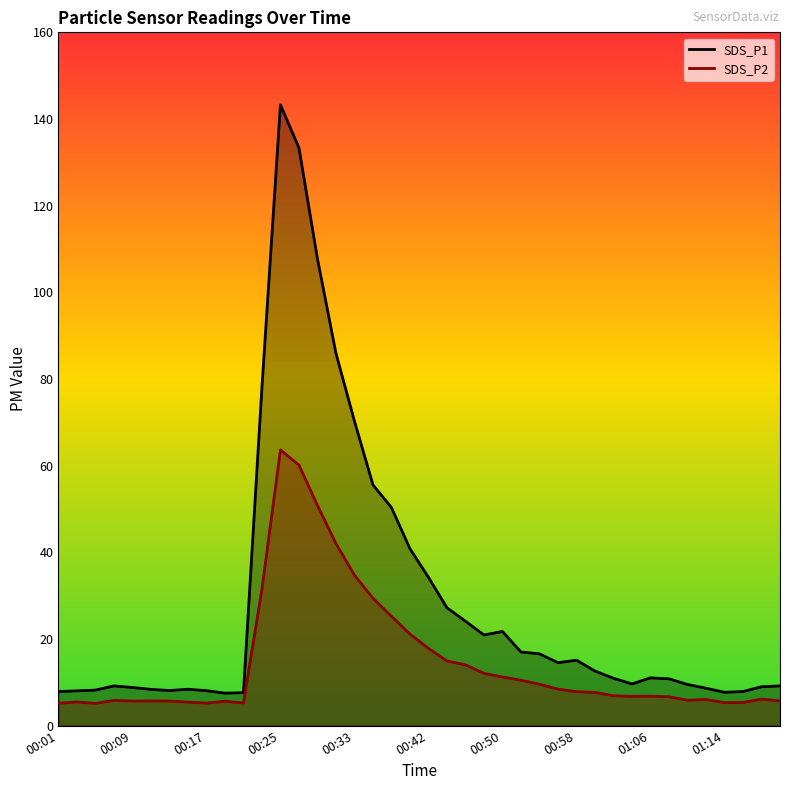

What is the label of the 9th point from the right?

01:04